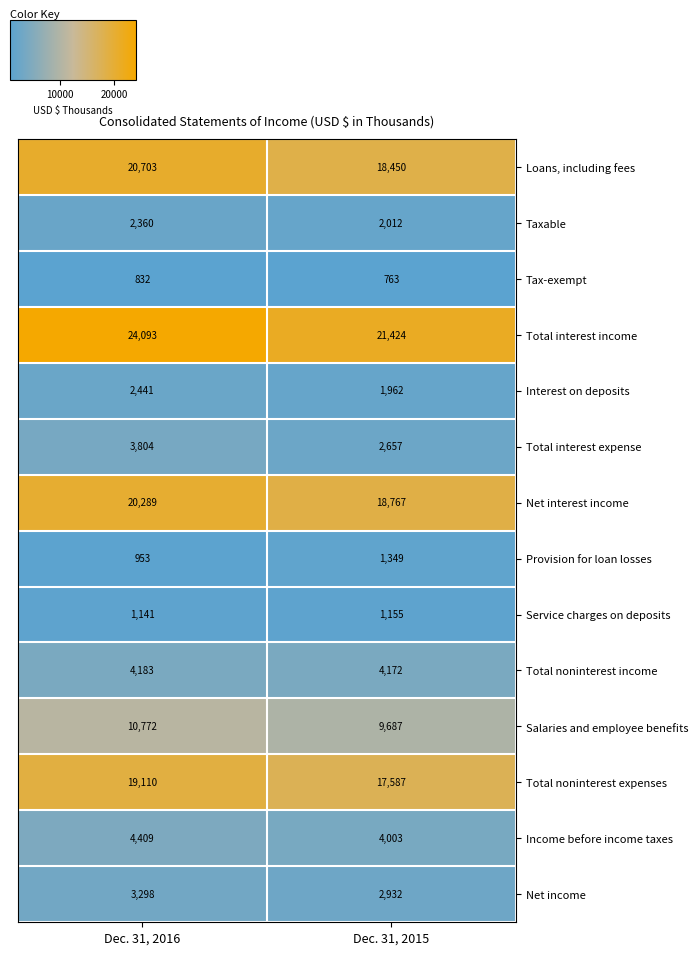

What is the maximum value for Taxable?

2360